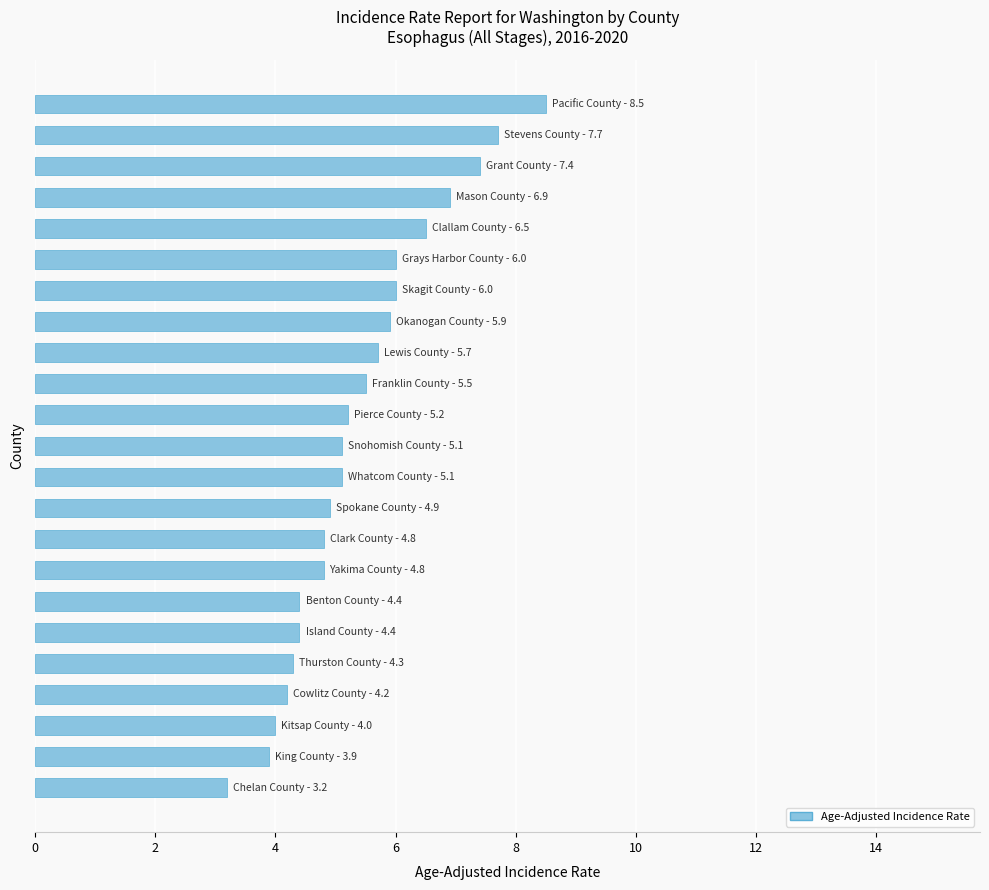

How many categories are shown in the chart?

23